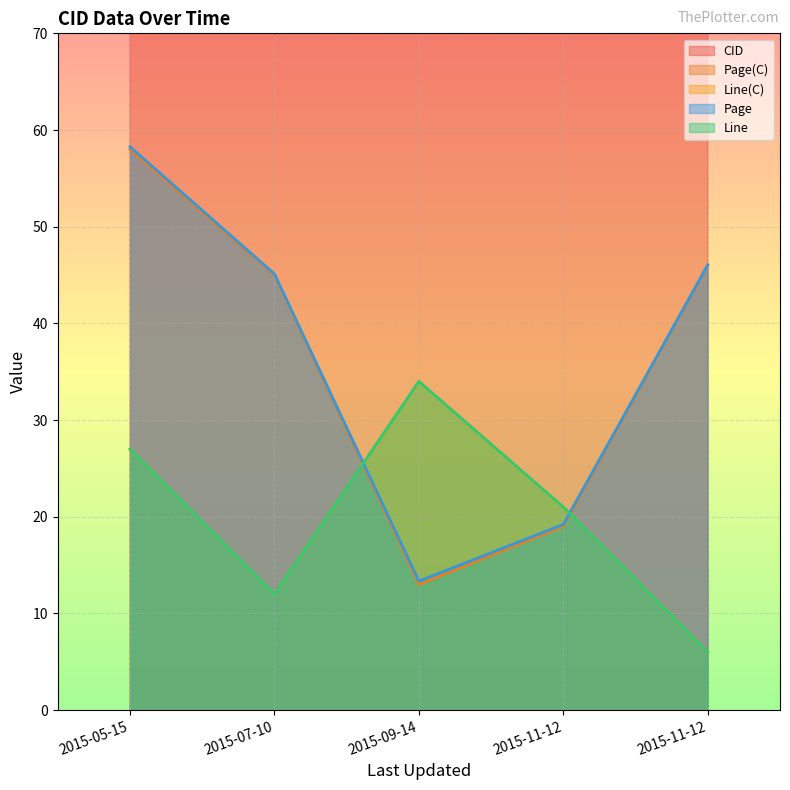

True or false: CID has a value of 58.2 at 2015-09-14.

False